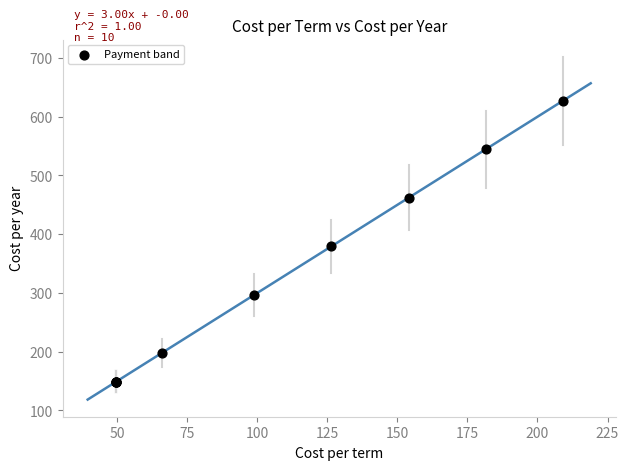

What Y value in the scatter plot is closest to 387?

379.5